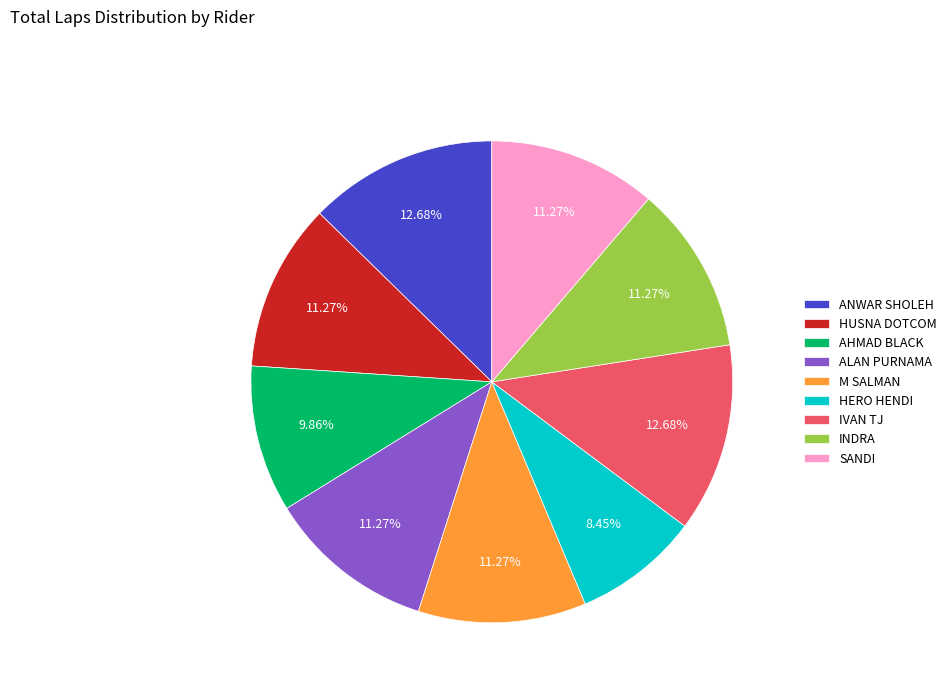

Does any single category account for the majority?

No